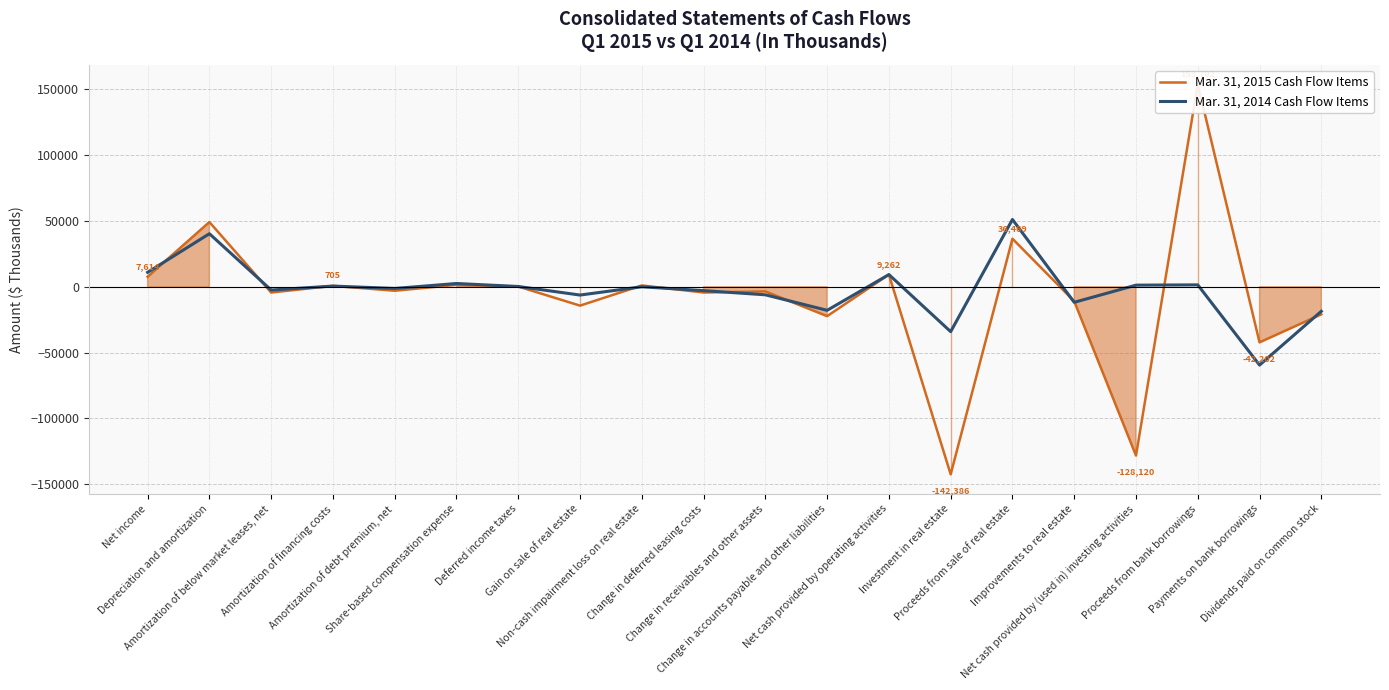

How many intersections are there between Mar. 31, 2015 Cash Flow Items and Mar. 31, 2014 Cash Flow Items?

14